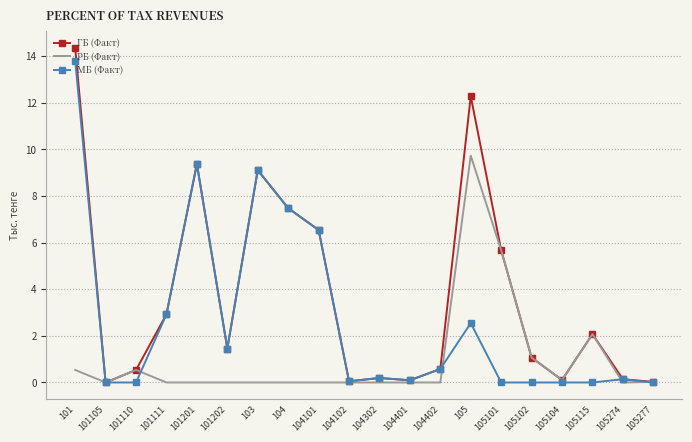

Which series has the widest spread of values?

ГБ (Факт)